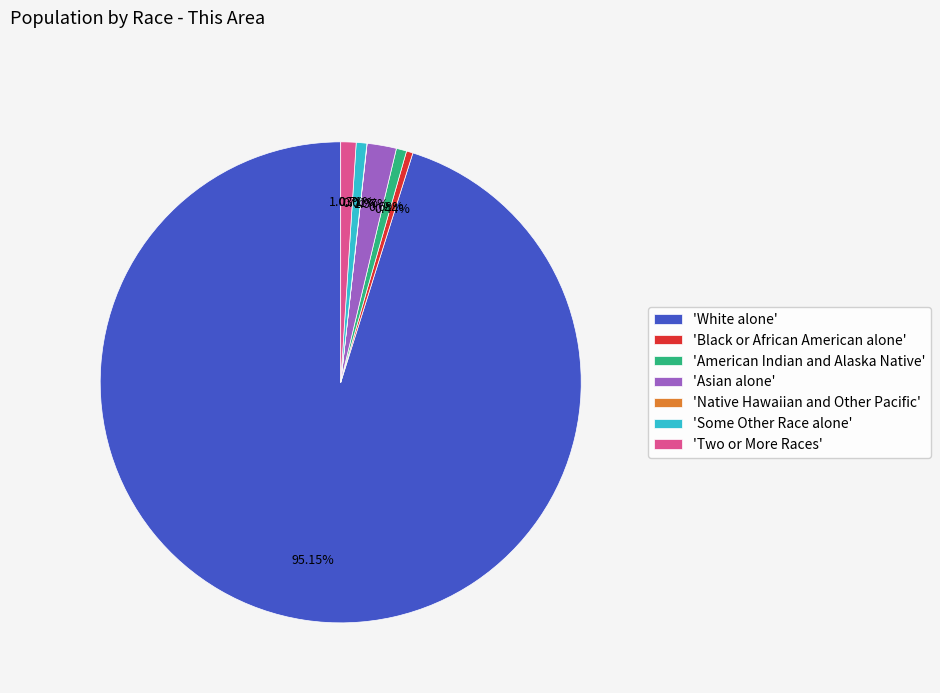

Do 'Asian alone' and 'Black or African American alone' together represent more than half of the pie?

No